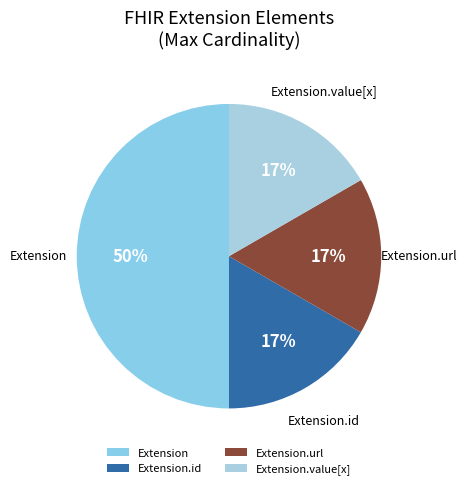

Which category has the biggest portion of the pie?

Extension